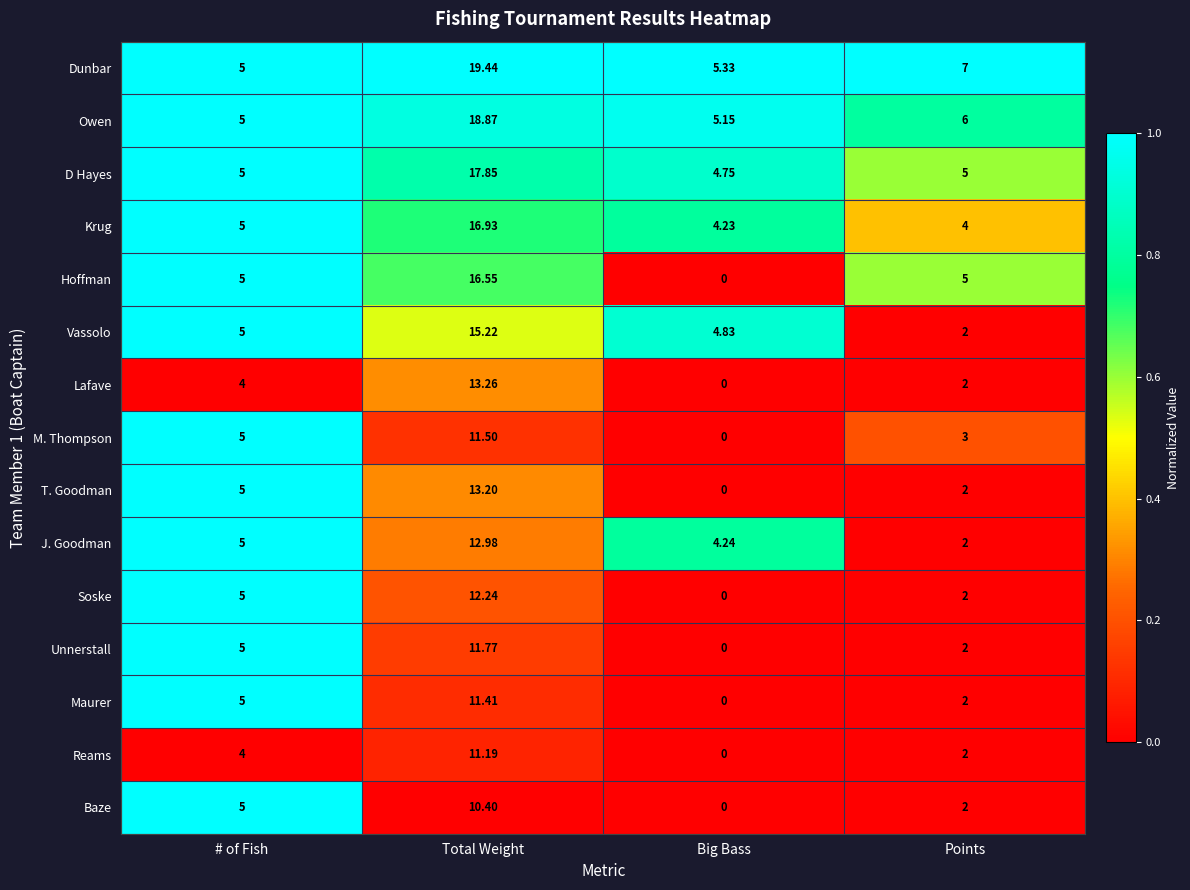

Where is Vassolo nearest to the value 8?

# of Fish